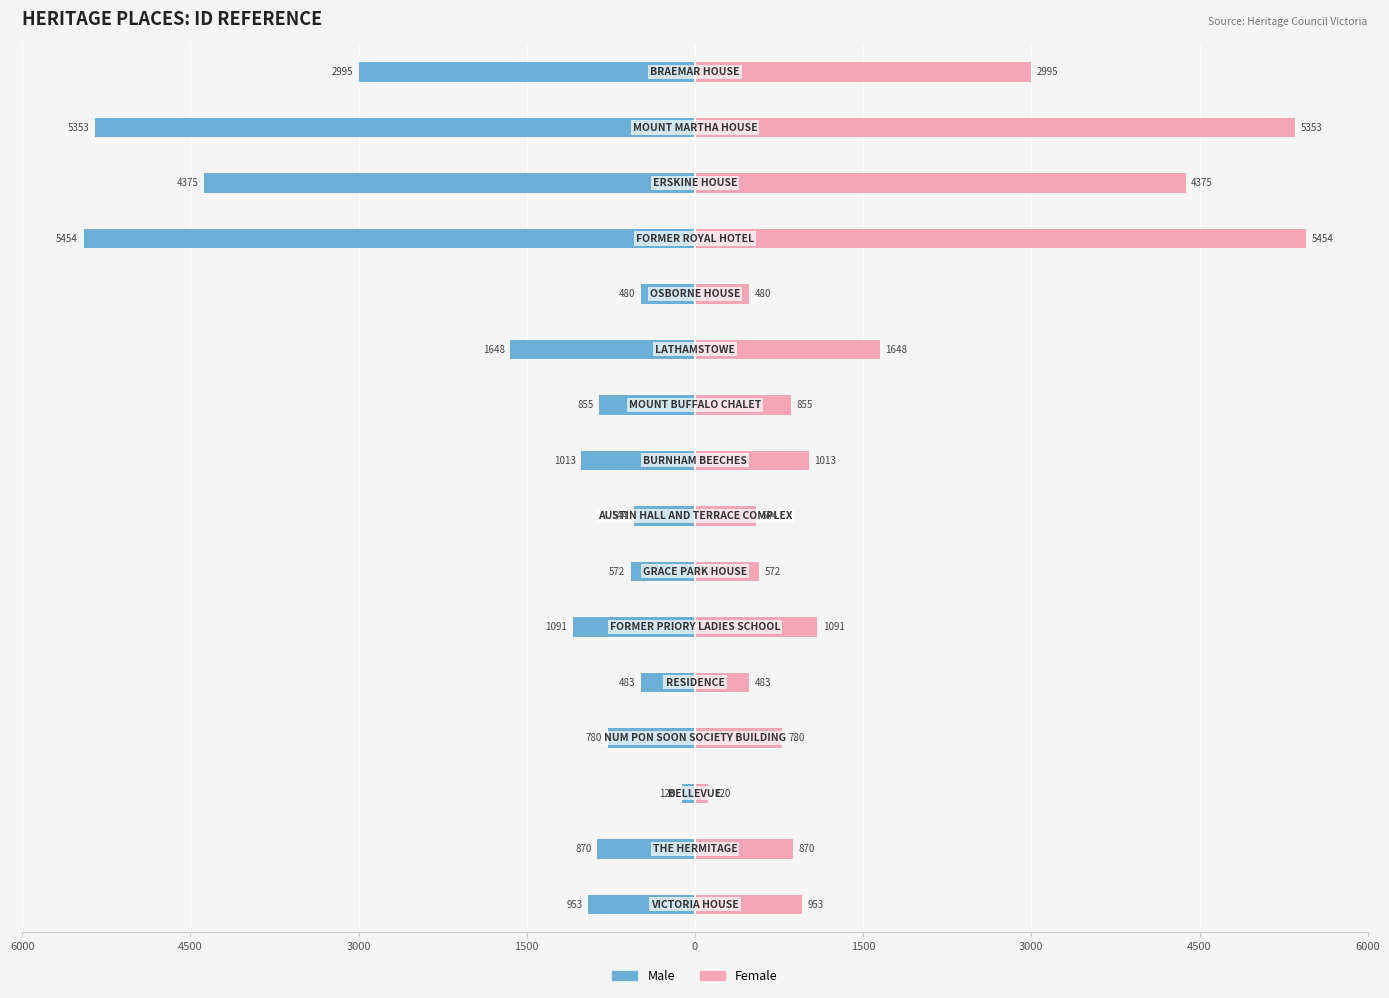

Reading right to left, transcribe all the data shown in this chart.

Male: -2995	-5353	-4375	-5454	-480	-1648	-855	-1013	-544	-572	-1091	-483	-780	-120	-870	-953
Female: 2995	5353	4375	5454	480	1648	855	1013	544	572	1091	483	780	120	870	953